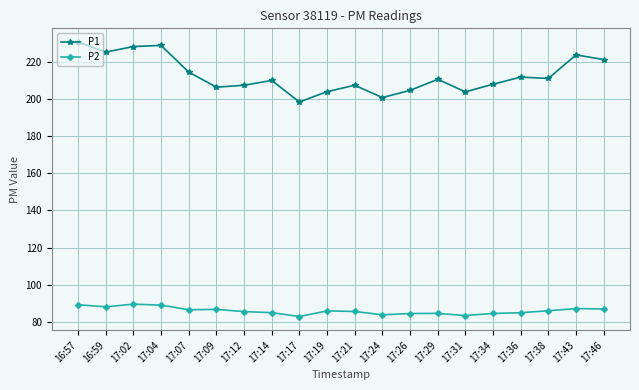

True or false: P1 and P2 cross at least once.

False